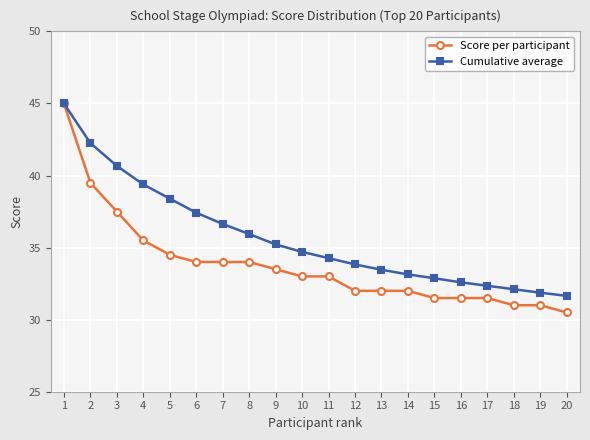

Read the Cumulative average value at 19.

31.9